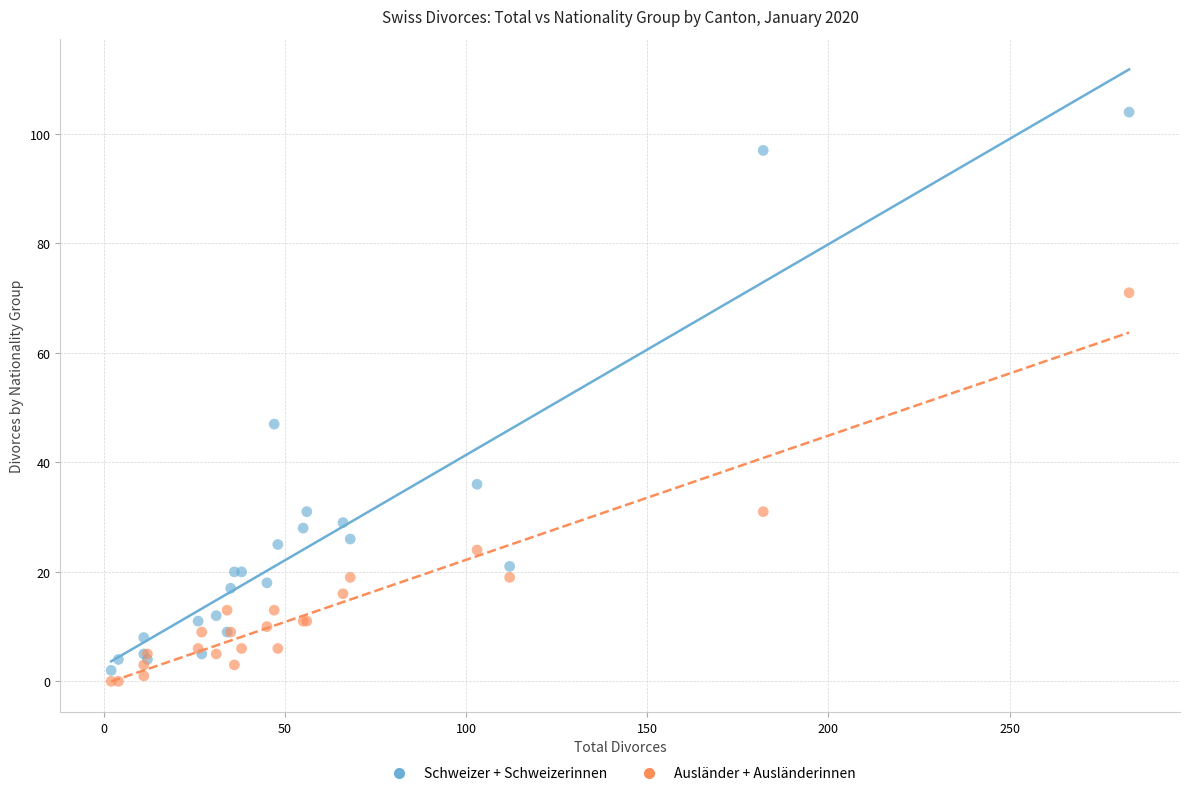

Across all series, what Y value is closest to 52?

47